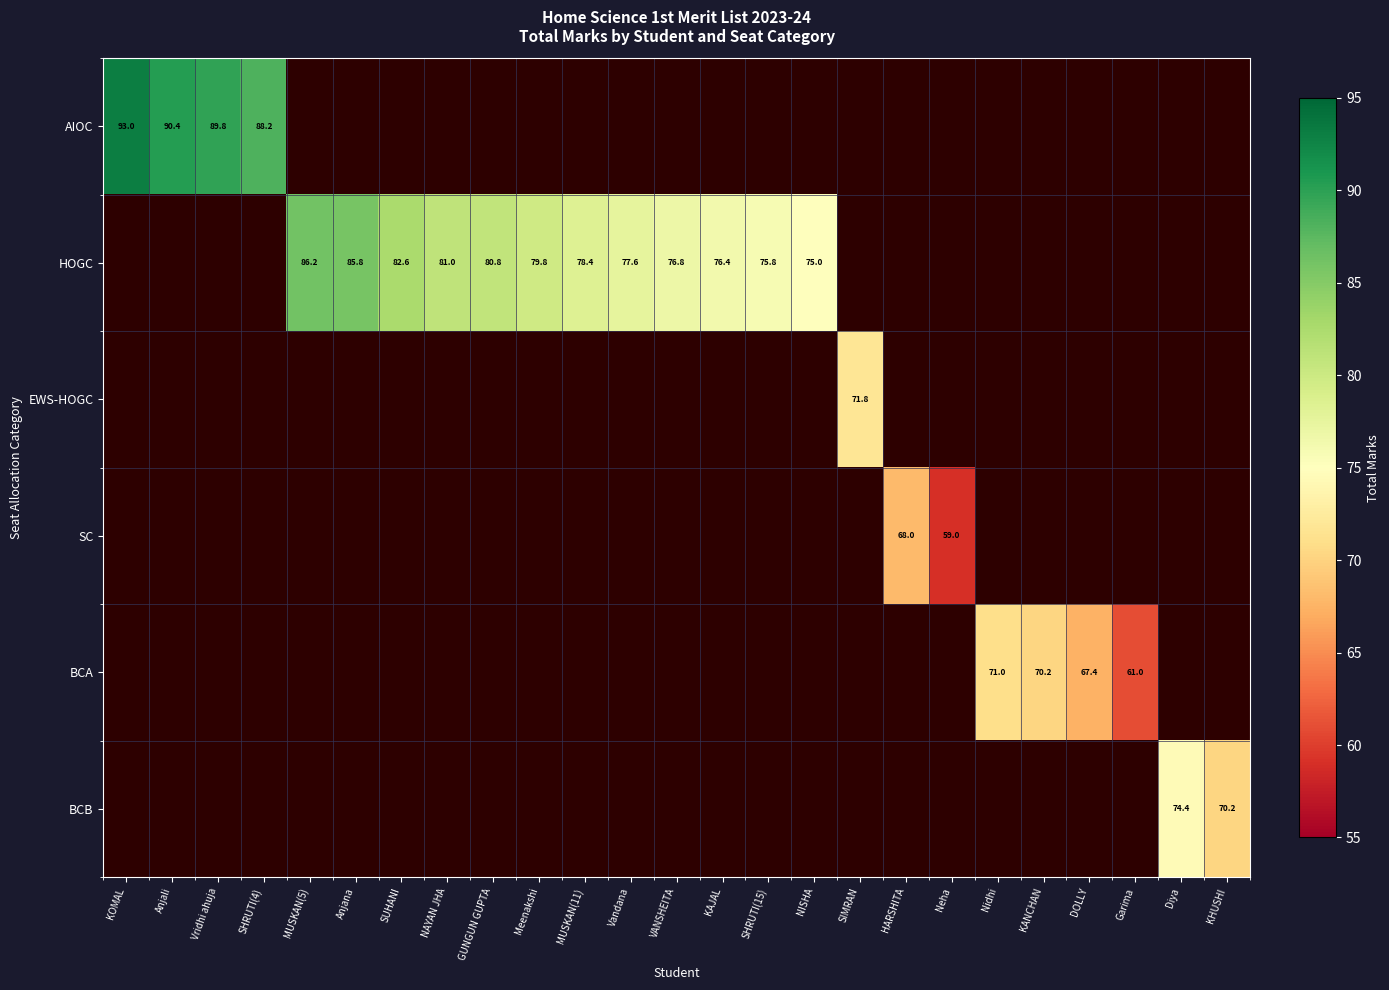

True or false: AIOC has a value of 90.4 at Anjali.

True